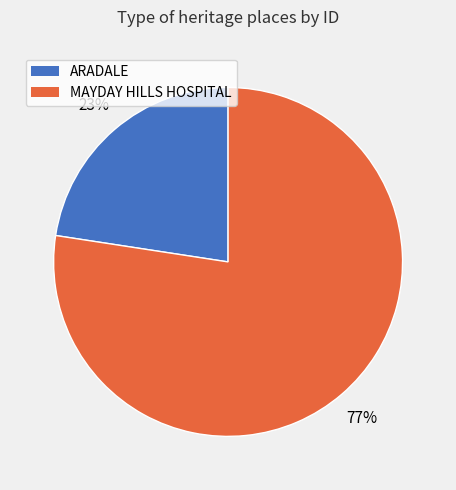

To the nearest percent, what is the combined percentage of MAYDAY HILLS HOSPITAL and ARADALE?

100%